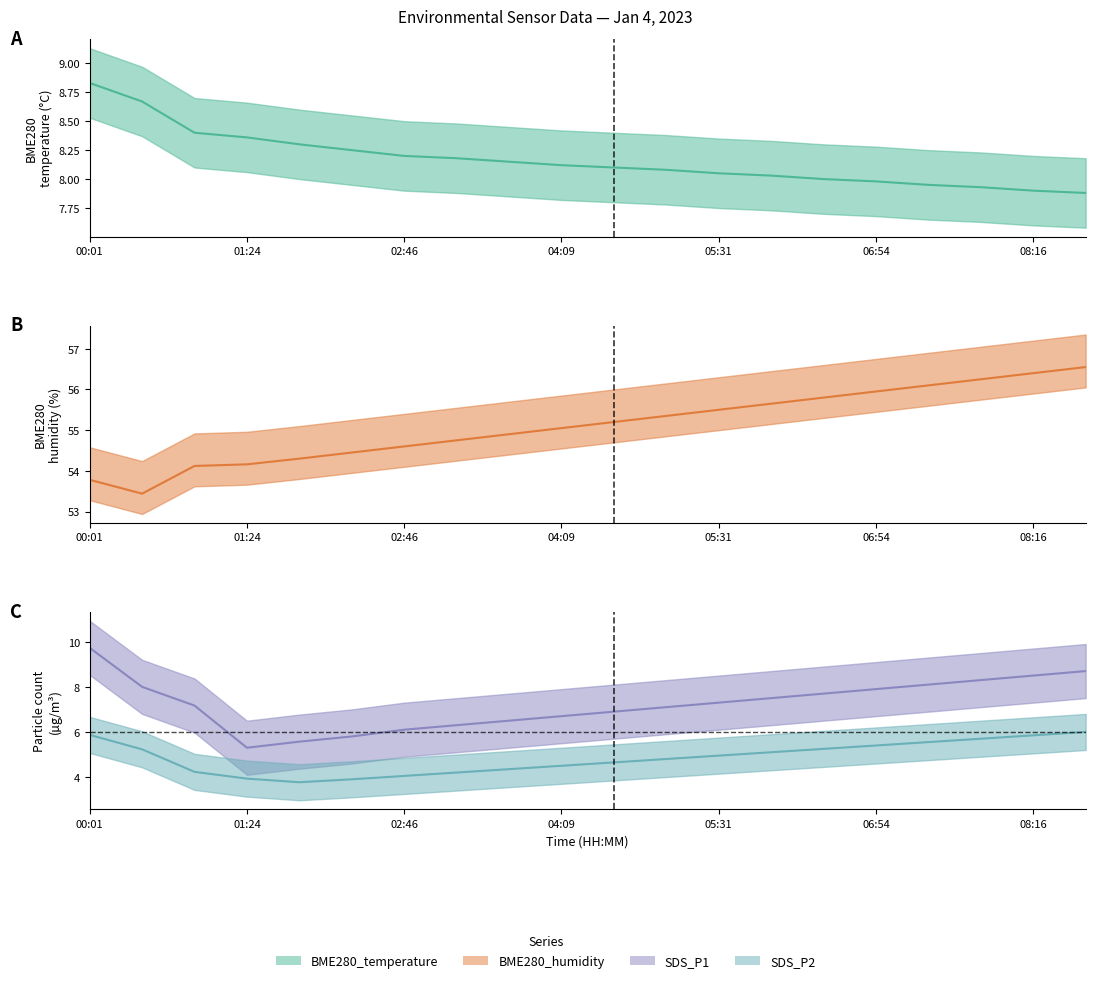

How many data points in BME280_humidity are above 55?

11